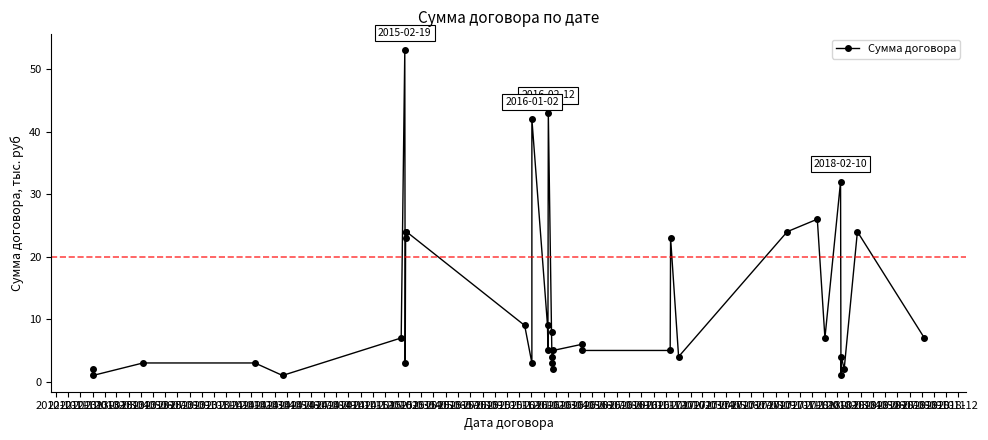

What is the minimum value shown in the chart?

1